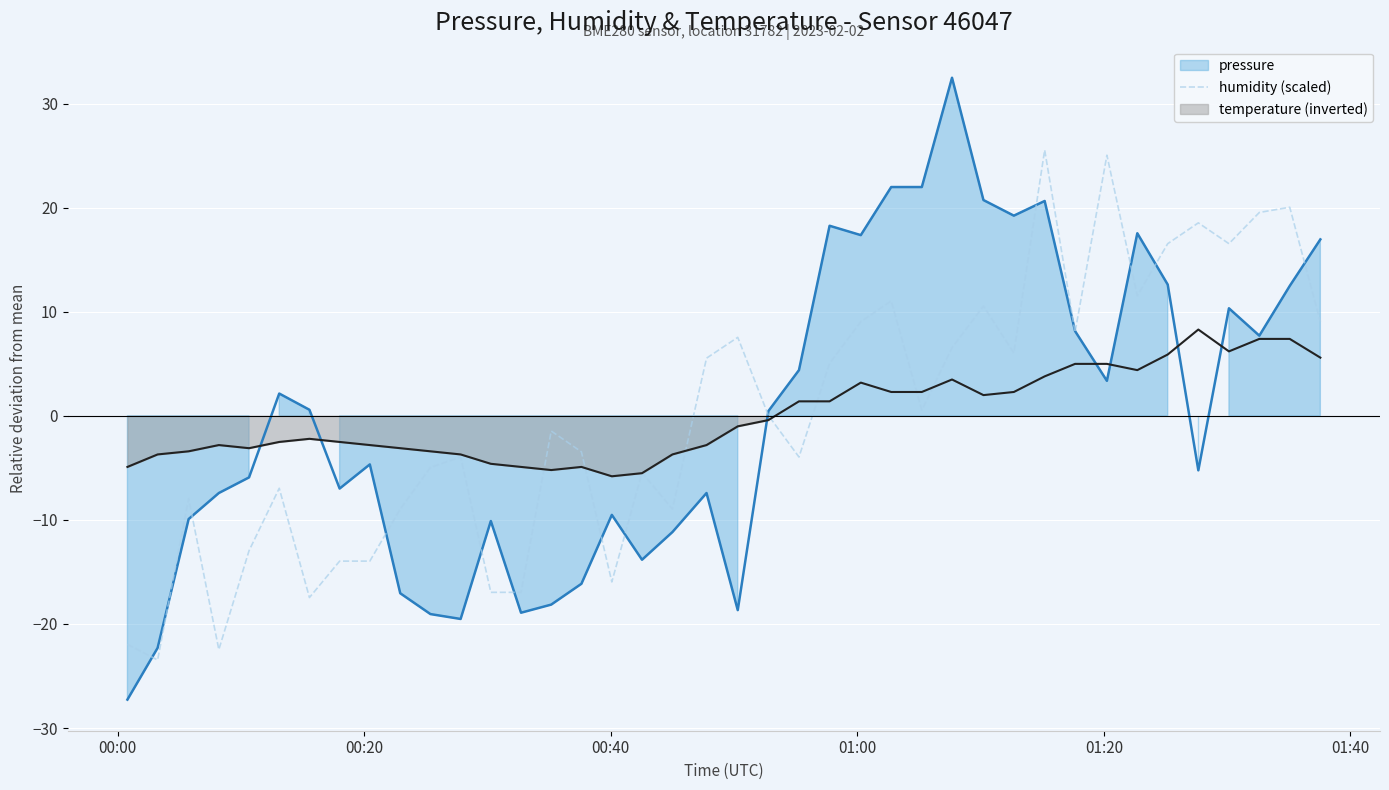

What is the highest value of the humidity (scaled) series?

25.5